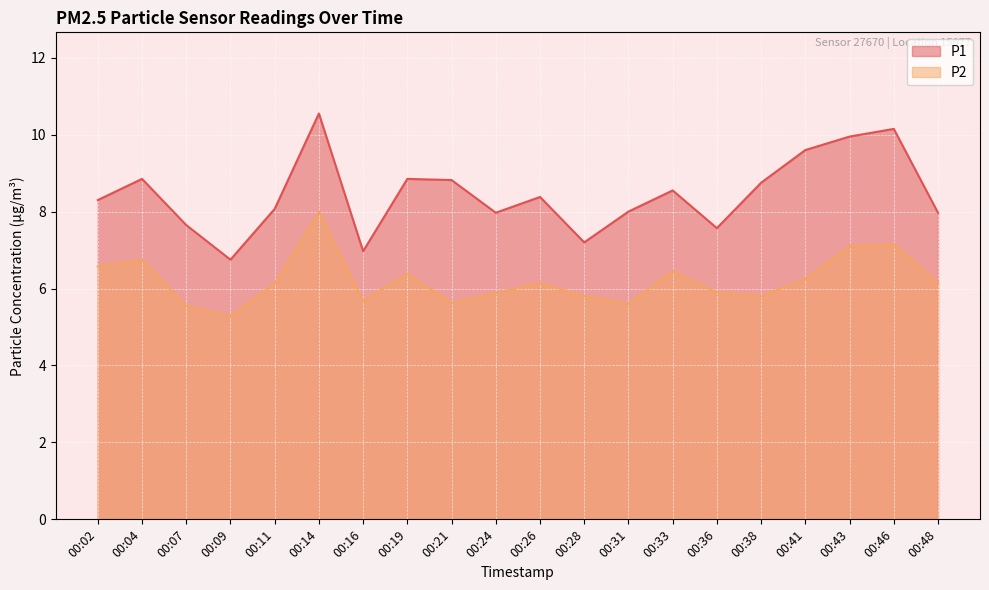

What is the maximum value shown in the chart?

10.6